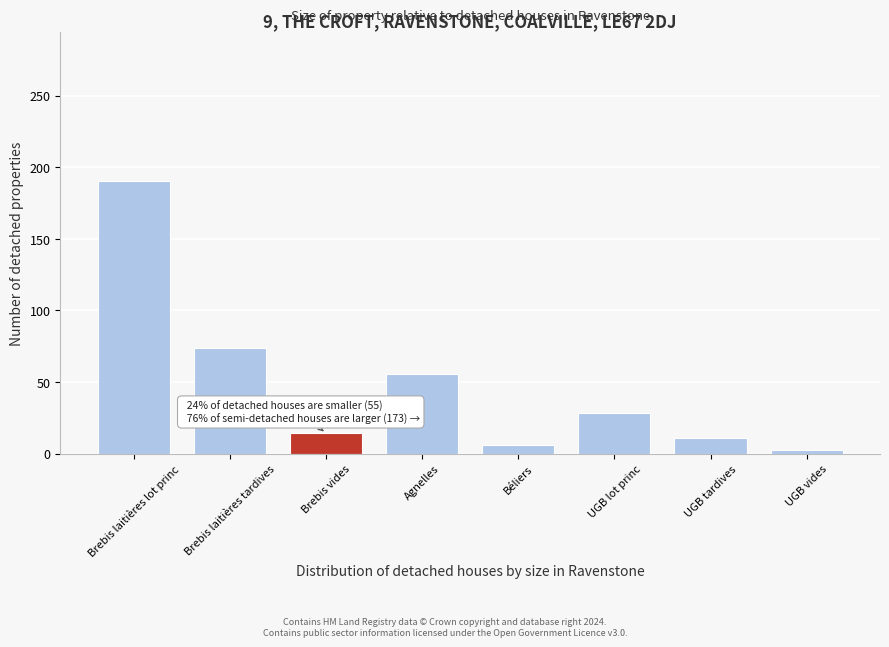

Reading left to right, extract all data points from this chart.

Brebis laitières lot princ=190.1	Brebis laitières tardives=73.8	Brebis vides=14.2	Agnelles=55.6	Béliers=6.2	UGB lot princ=28.5	UGB tardives=11.1	UGB vides=2.1